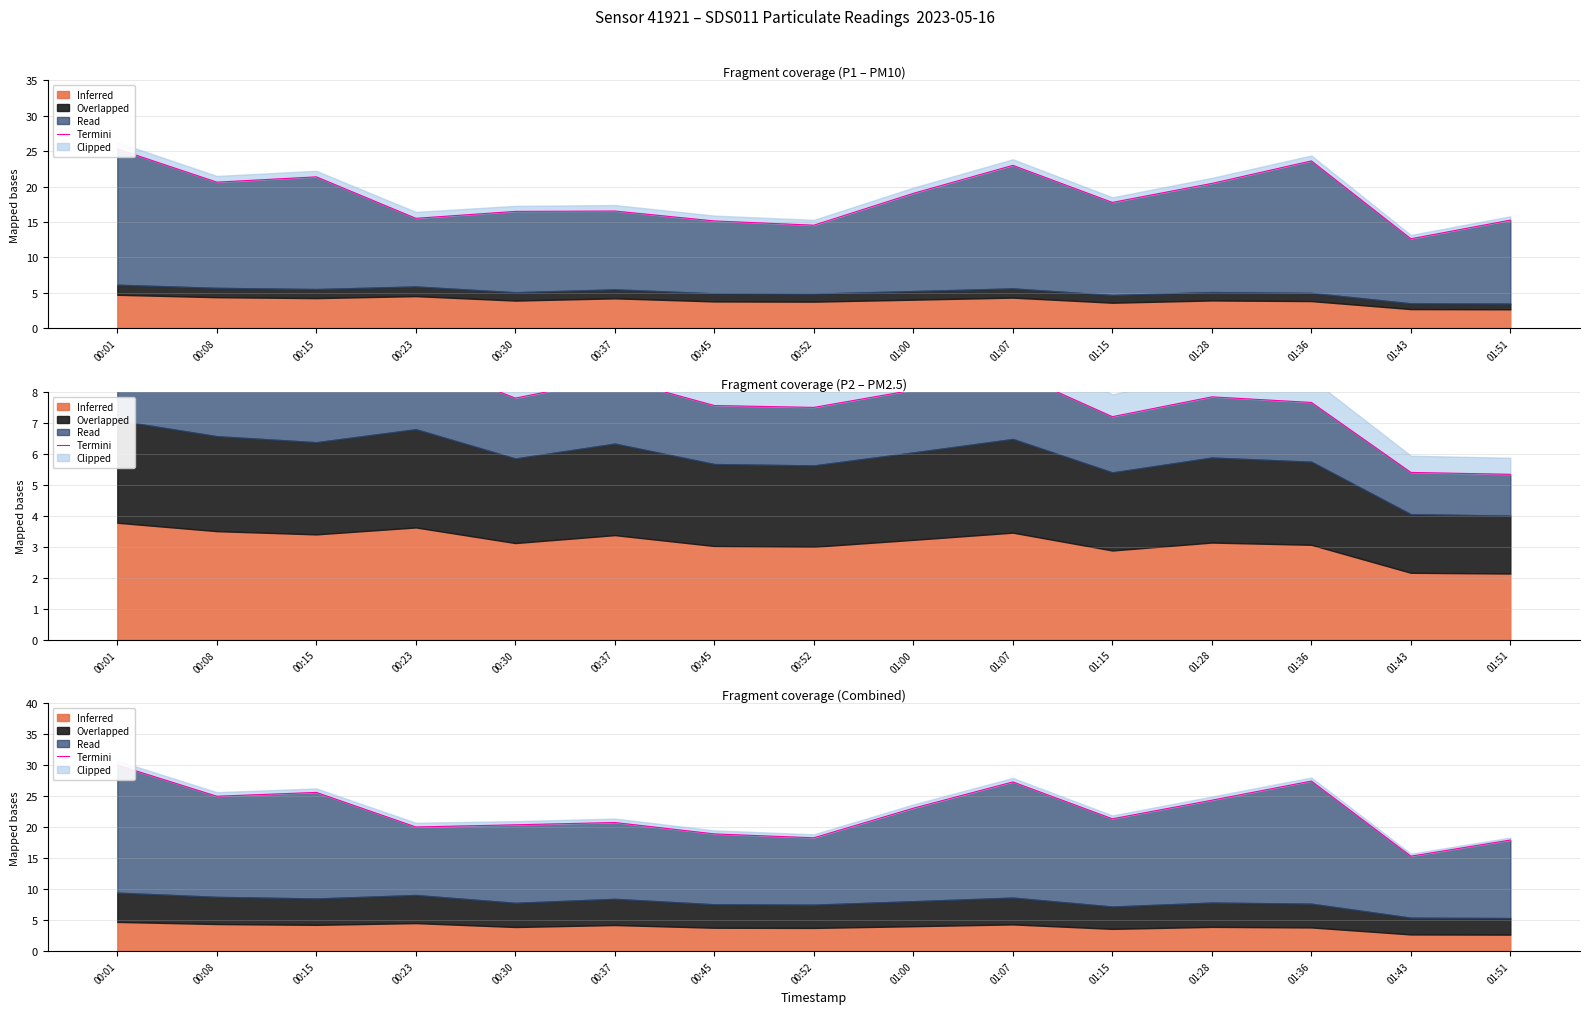

Reading left to right, what are all the values shown in this chart?

30.0	25.0	25.6	20.1	20.4	20.8	18.9	18.3	23.1	27.3	21.4	24.4	27.5	15.3	17.9